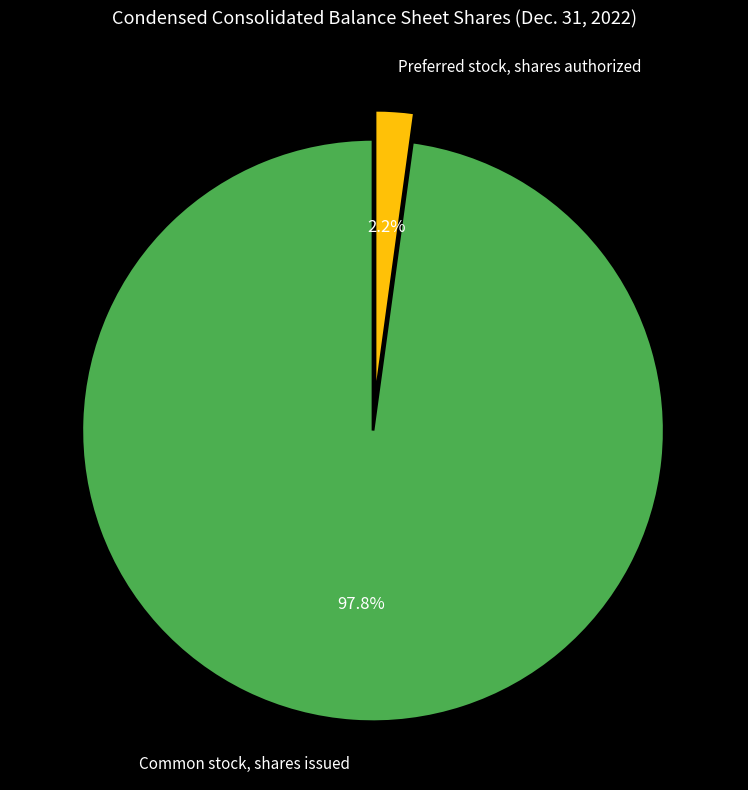

Rank the categories by value from lowest to highest.

Preferred stock, shares authorized, Common stock, shares issued